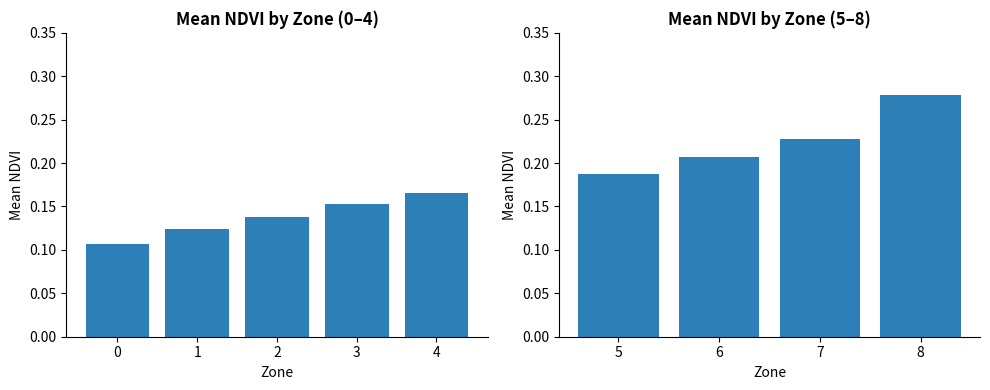

Are the bars grouped side by side (vs. stacked)?

No